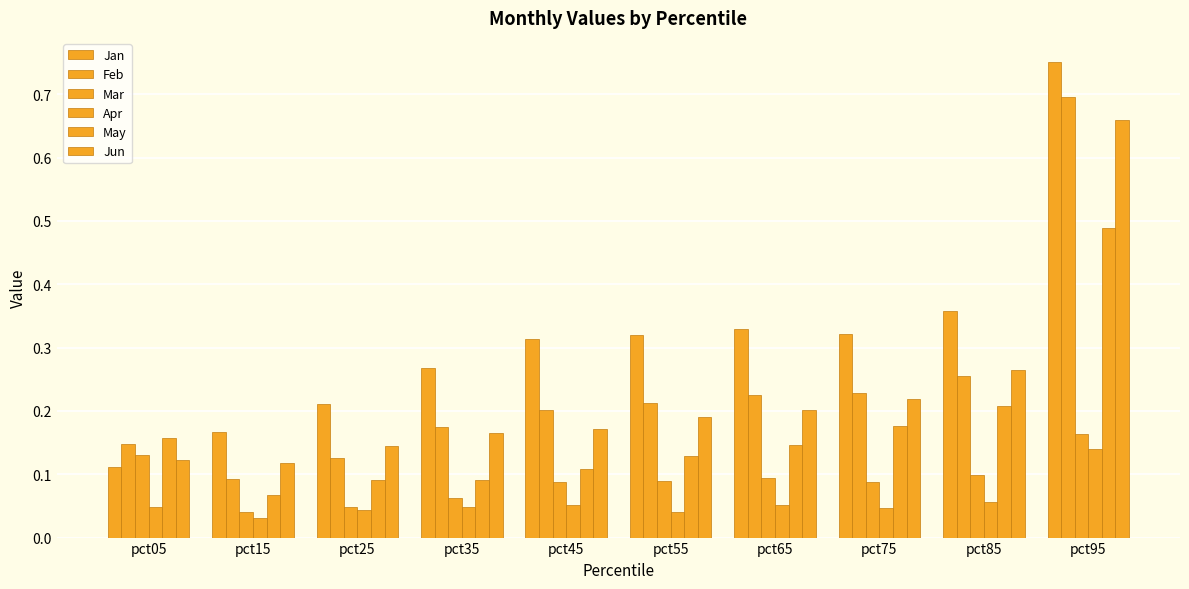

At how many categories does at least one series exceed 0?

10